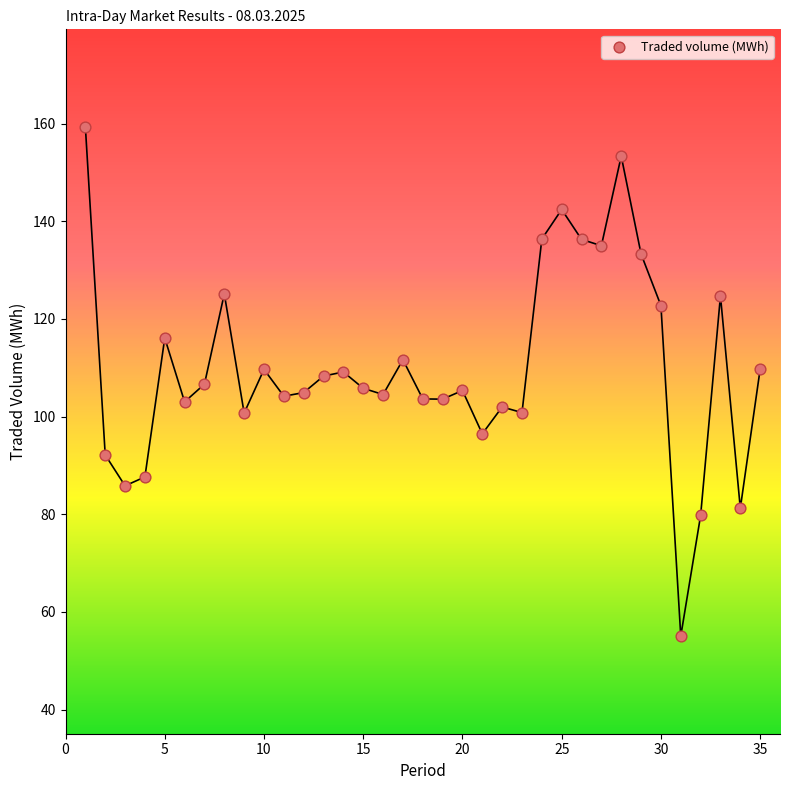

What is the range of Y values (max minus min)?

104.3